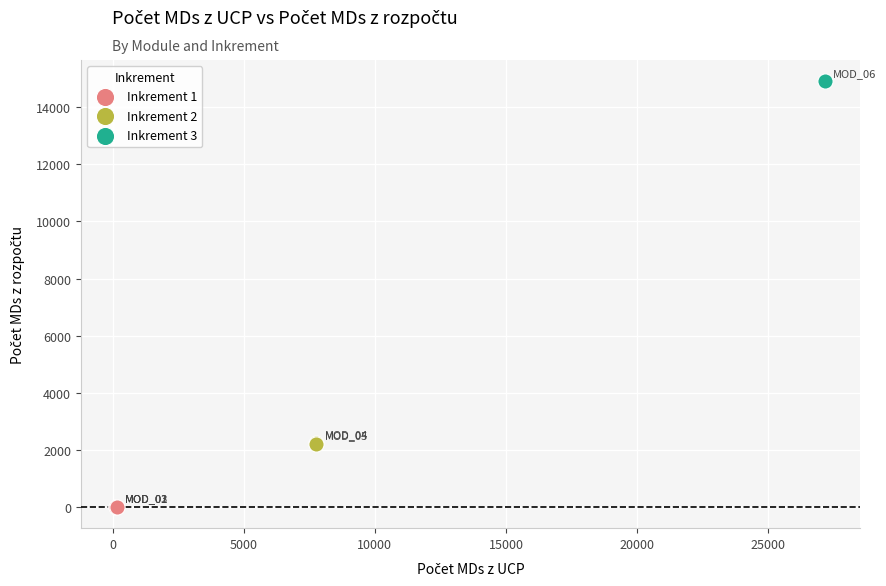

What are all the series names shown in the legend?

Inkrement 1, Inkrement 2, Inkrement 3